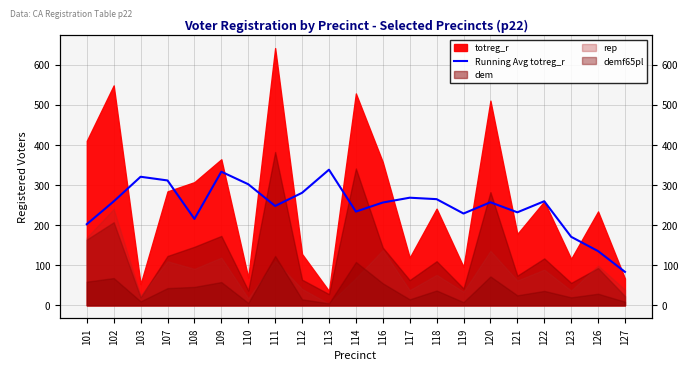

List the labels in order of value, smallest first.

127, 126, 123, 101, 108, 119, 121, 114, 111, 116, 120, 102, 122, 118, 117, 112, 110, 107, 103, 109, 113